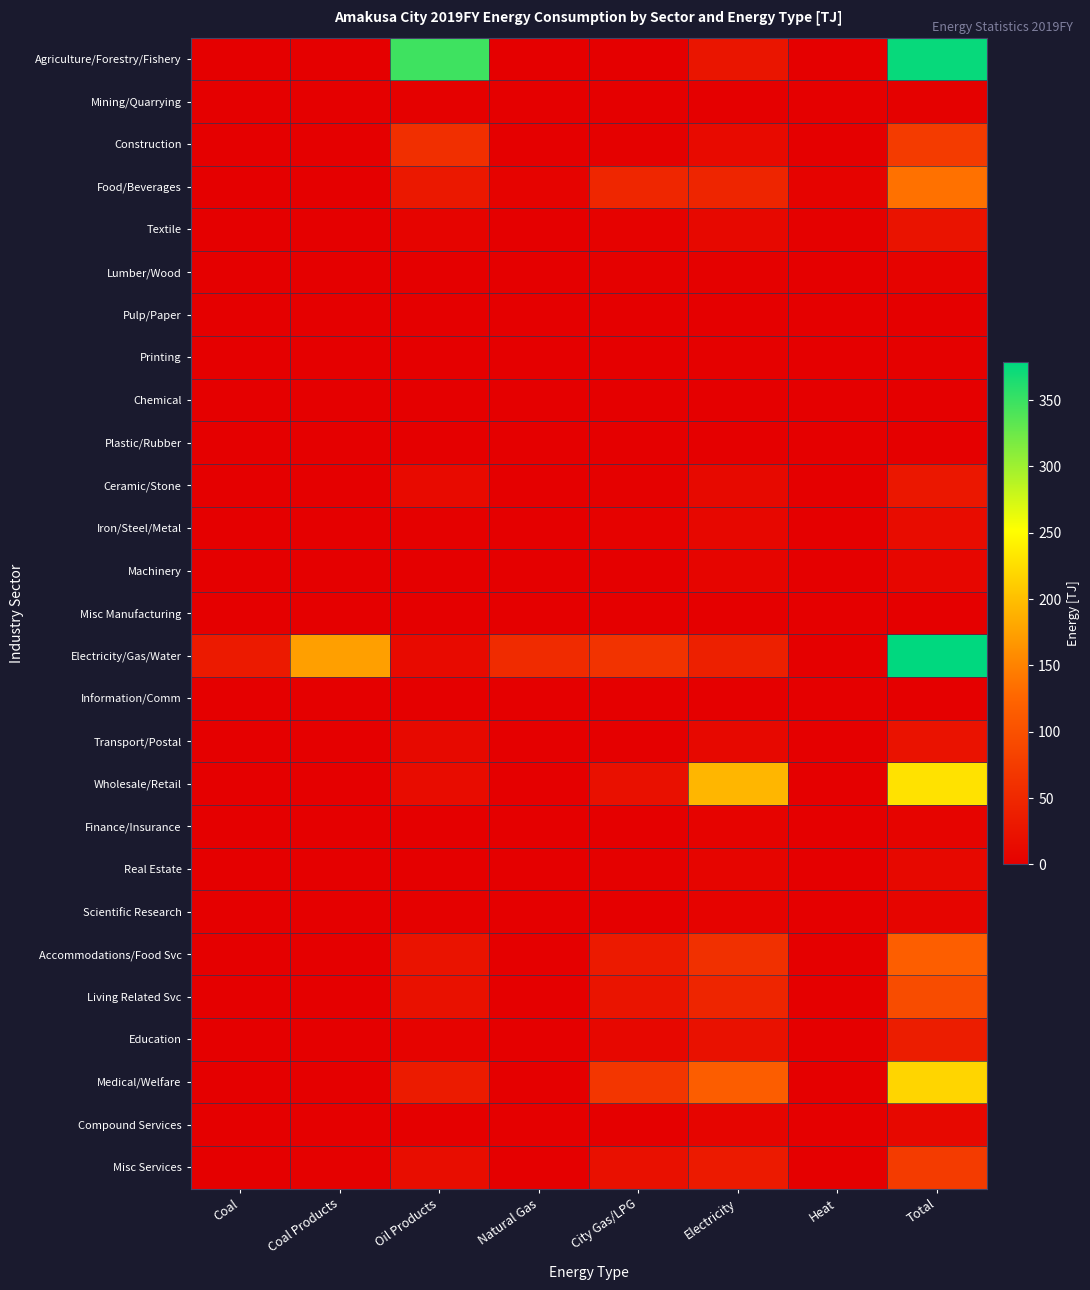

At Coal Products, list the series in order from smallest to largest.

Agriculture/Forestry/Fishery, Mining/Quarrying, Construction, Food/Beverages, Textile, Lumber/Wood, Pulp/Paper, Printing, Chemical, Plastic/Rubber, Ceramic/Stone, Machinery, Misc Manufacturing, Information/Comm, Transport/Postal, Wholesale/Retail, Finance/Insurance, Real Estate, Scientific Research, Accommodations/Food Svc, Living Related Svc, Education, Medical/Welfare, Compound Services, Iron/Steel/Metal, Misc Services, Electricity/Gas/Water